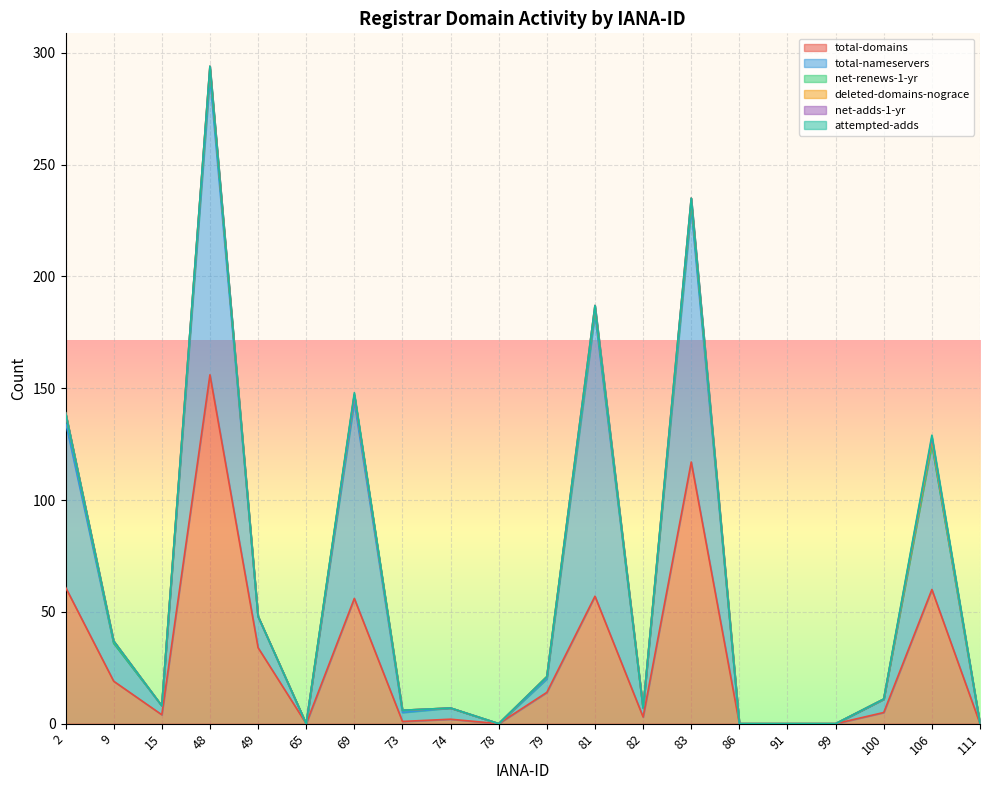

True or false: deleted-domains-nograce has more than 1 interior local peaks.

True